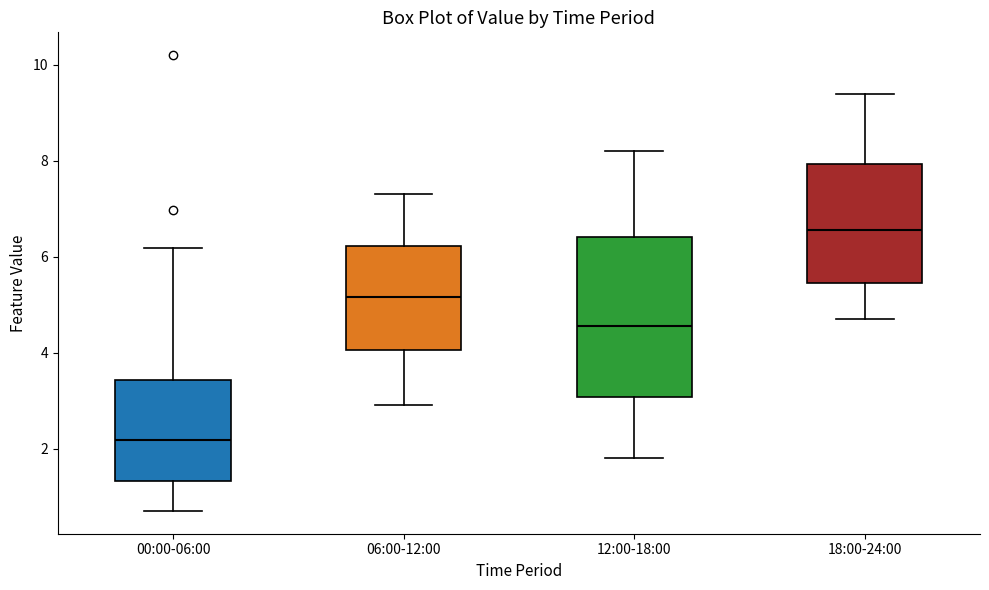

Reading left to right, transcribe this box plot: for each box, give where its median line is, the range the box spans, and where its two whiskers end, as read against the y-axis. The values are not printed on the chart, so give them approximately, as read against the axis.

00:00-06:00: median 2.2, box 1.4 to 3.4, whiskers 0.8 to 6.2
06:00-12:00: median 5.2, box 4.0 to 6.2, whiskers 3.0 to 7.4
12:00-18:00: median 4.6, box 3.0 to 6.4, whiskers 1.8 to 8.2
18:00-24:00: median 6.6, box 5.4 to 8.0, whiskers 4.8 to 9.4